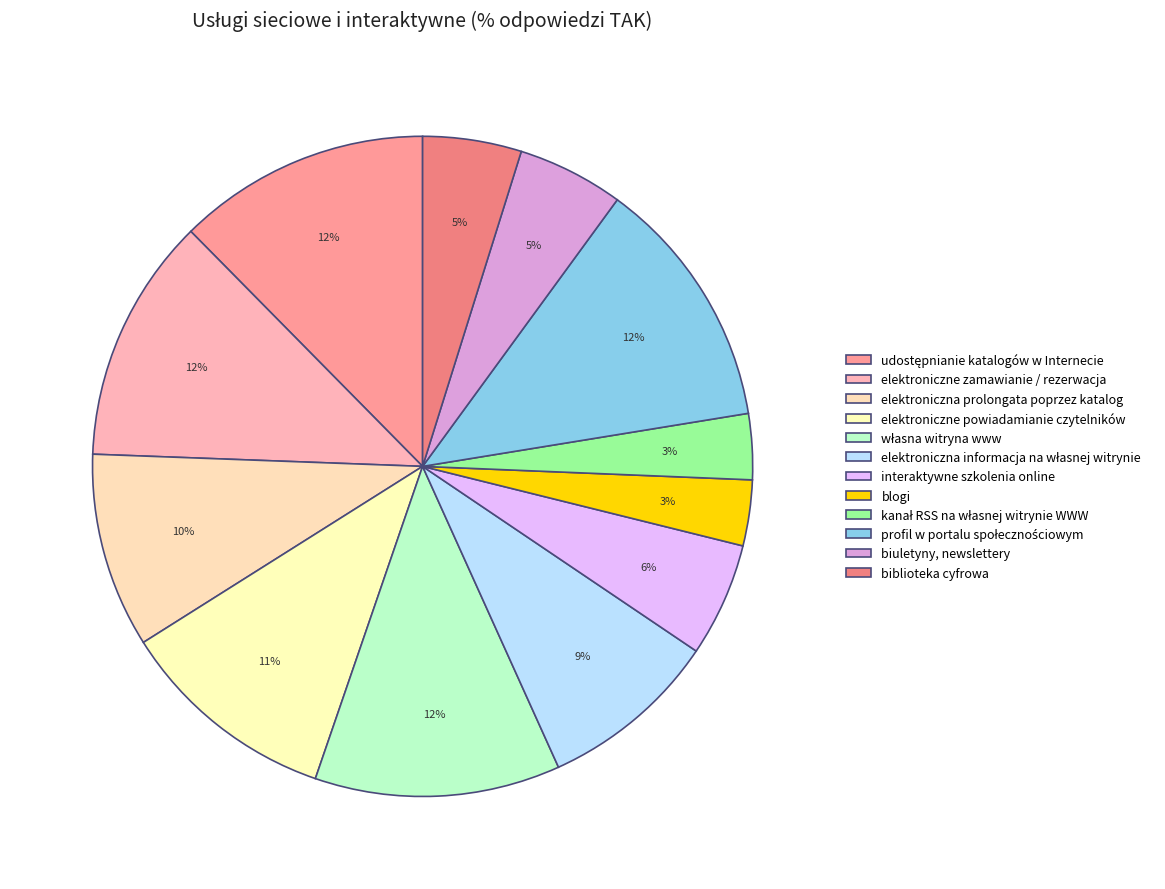

True or false: elektroniczne powiadamianie czytelników accounts for 11% of the total.

True